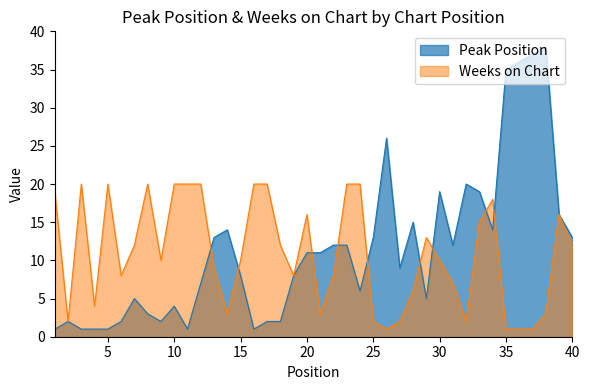

At which label does Peak Position reach its minimum?

1